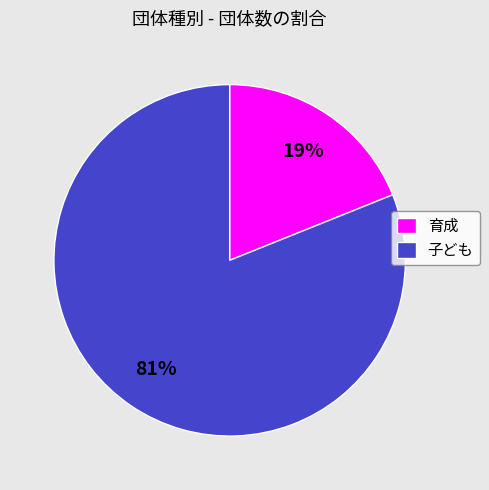

Which has a higher value, 子ども or 育成?

子ども